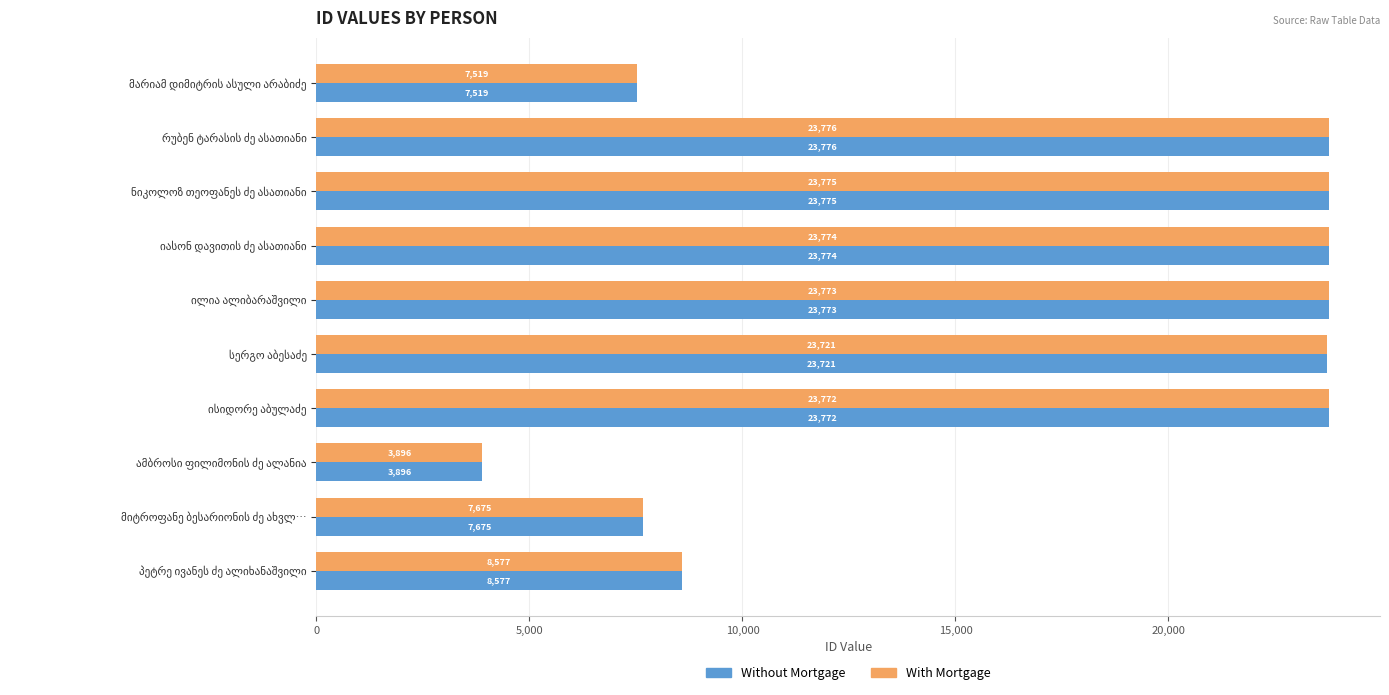

What is the difference between the second highest and second lowest values in the Without Mortgage series?

16256